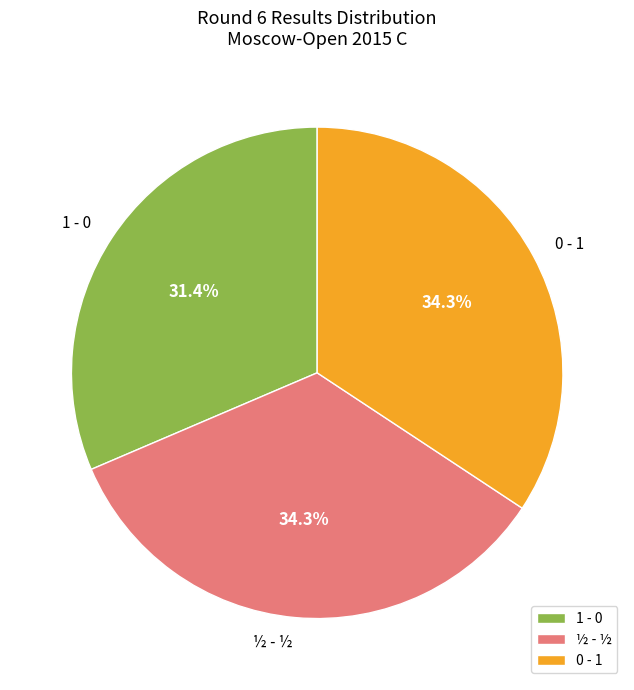

How many slices are in this pie chart?

3